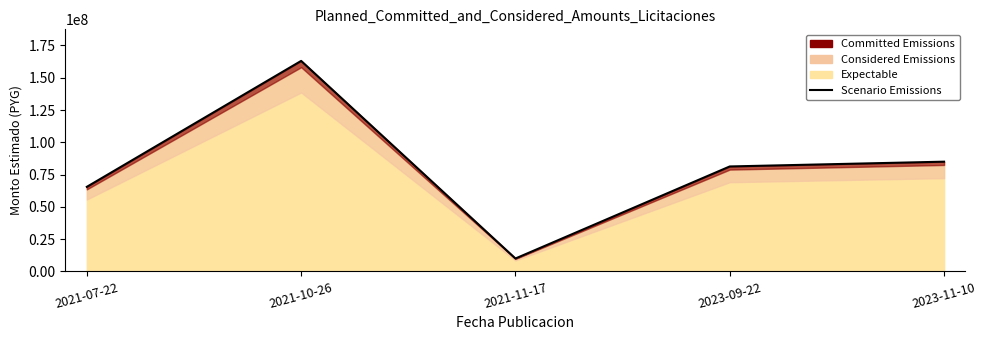

Between 2021-11-17 and 2023-11-10, which is larger?

2023-11-10